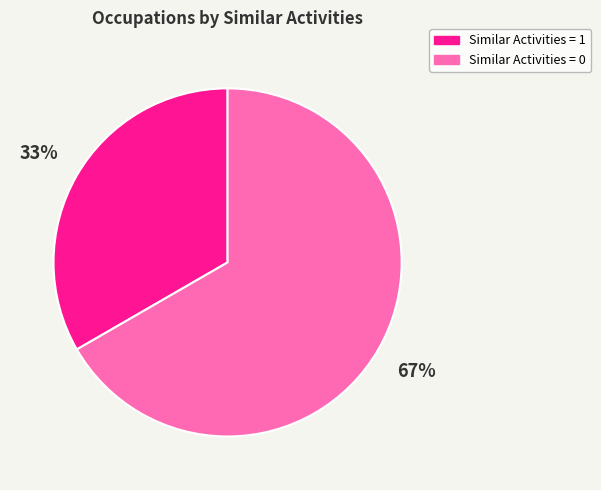

Combined, do Similar Activities = 1 and Similar Activities = 0 account for over 50%?

Yes